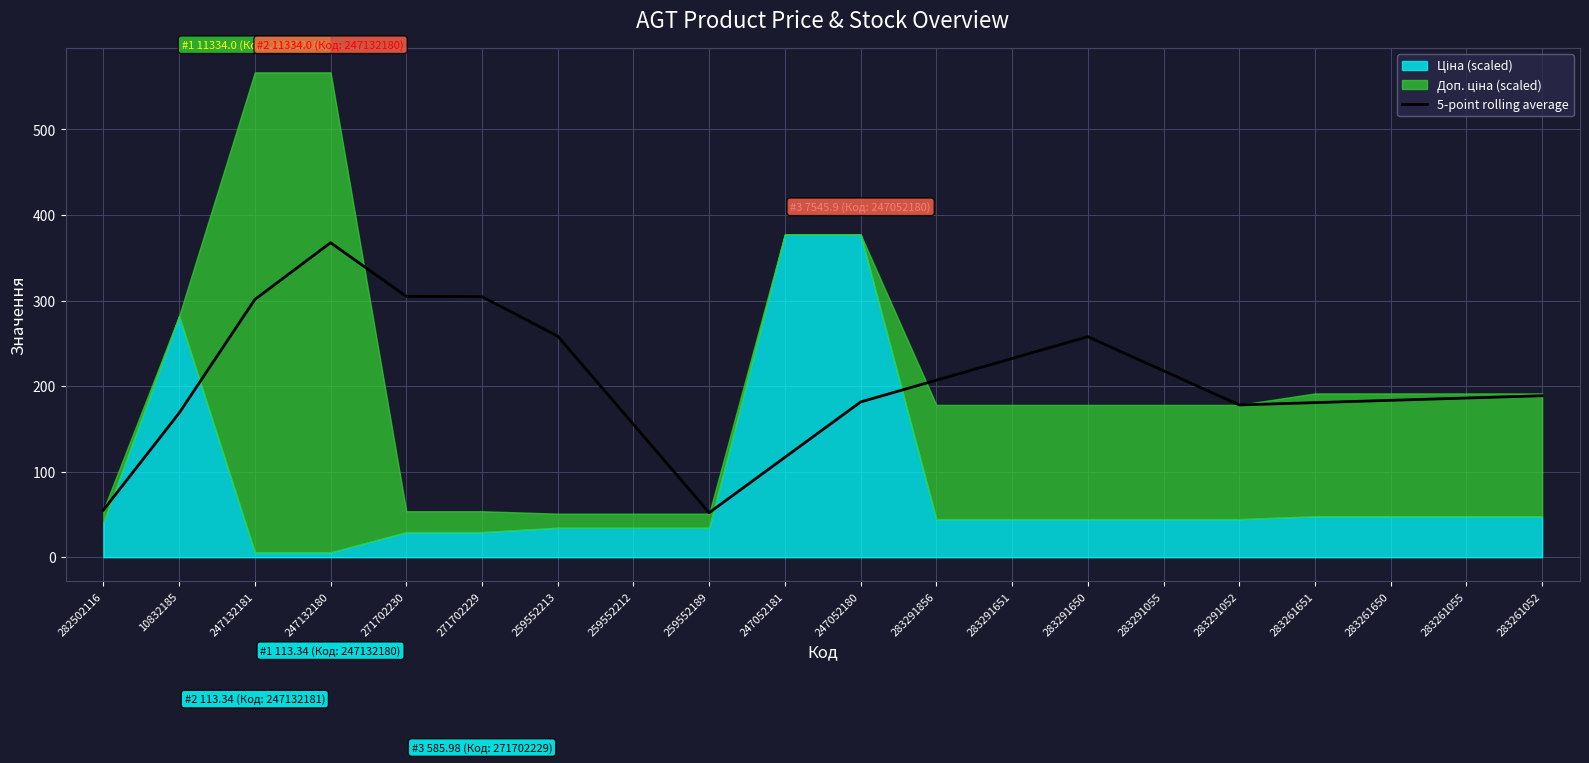

Which category has the highest value in the 5-point rolling average series?

247132180